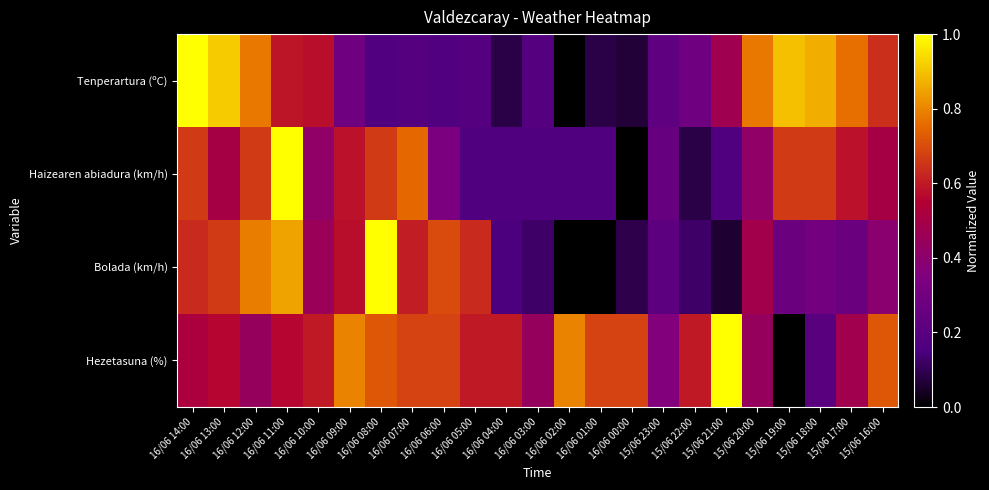

Which has a higher value, 16/06 05:00 or 16/06 08:00?

16/06 05:00